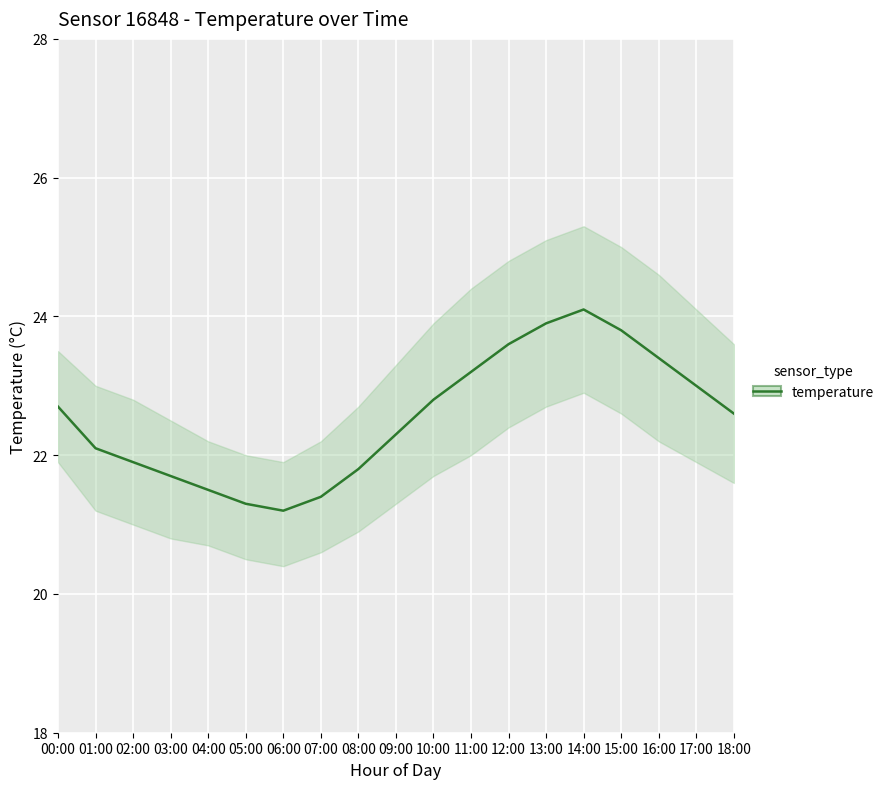

Reading right to left, list all the values displayed in this chart.

18:00=22.6	17:00=23.0	16:00=23.4	15:00=23.8	14:00=24.1	13:00=23.9	12:00=23.6	11:00=23.2	10:00=22.8	09:00=22.3	08:00=21.8	07:00=21.4	06:00=21.2	05:00=21.3	04:00=21.5	03:00=21.7	02:00=21.9	01:00=22.1	00:00=22.7